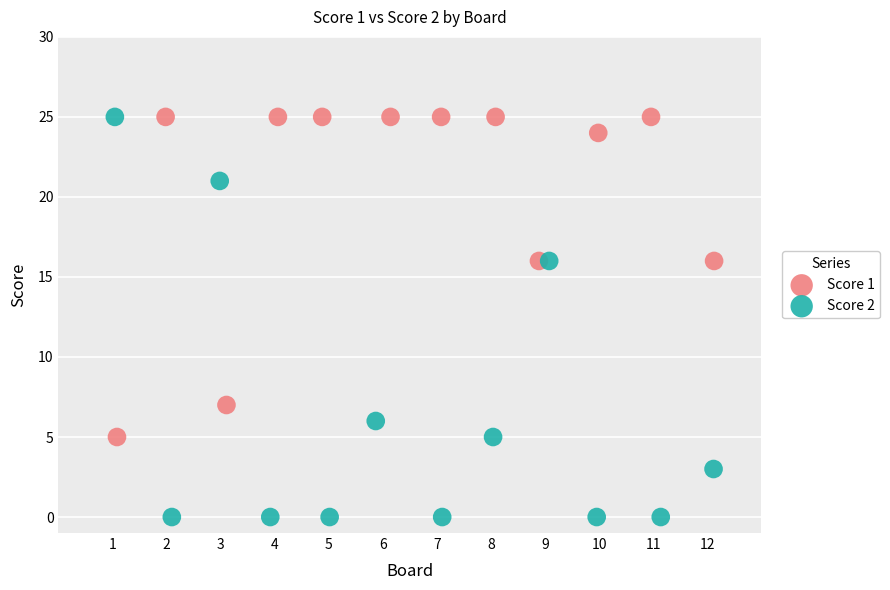

Which series has the widest spread of Y values?

Score 2